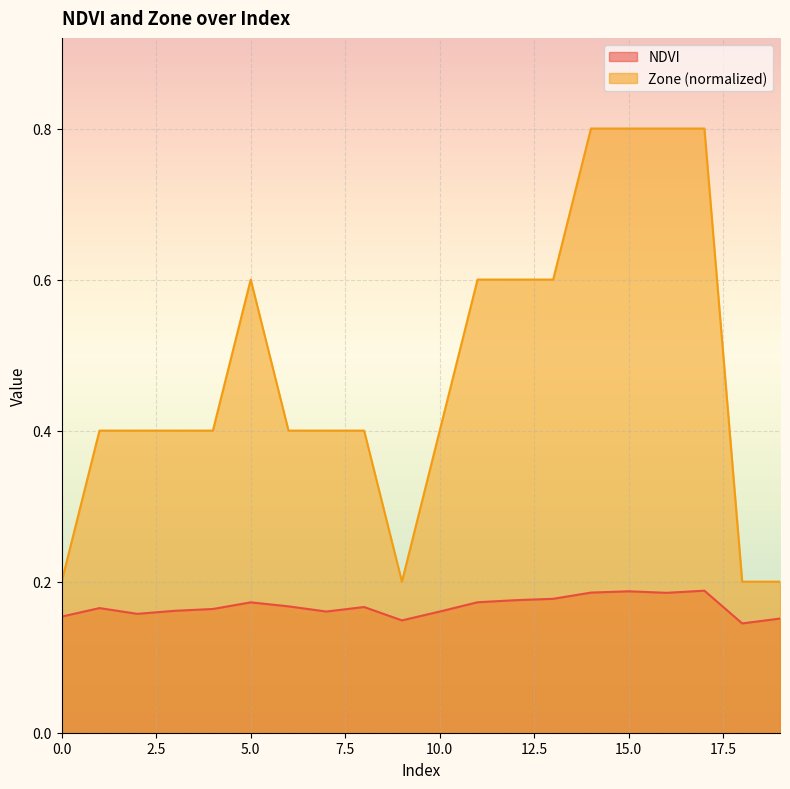

Is the value of NDVI at 6 greater than the value of Zone at 8?

No